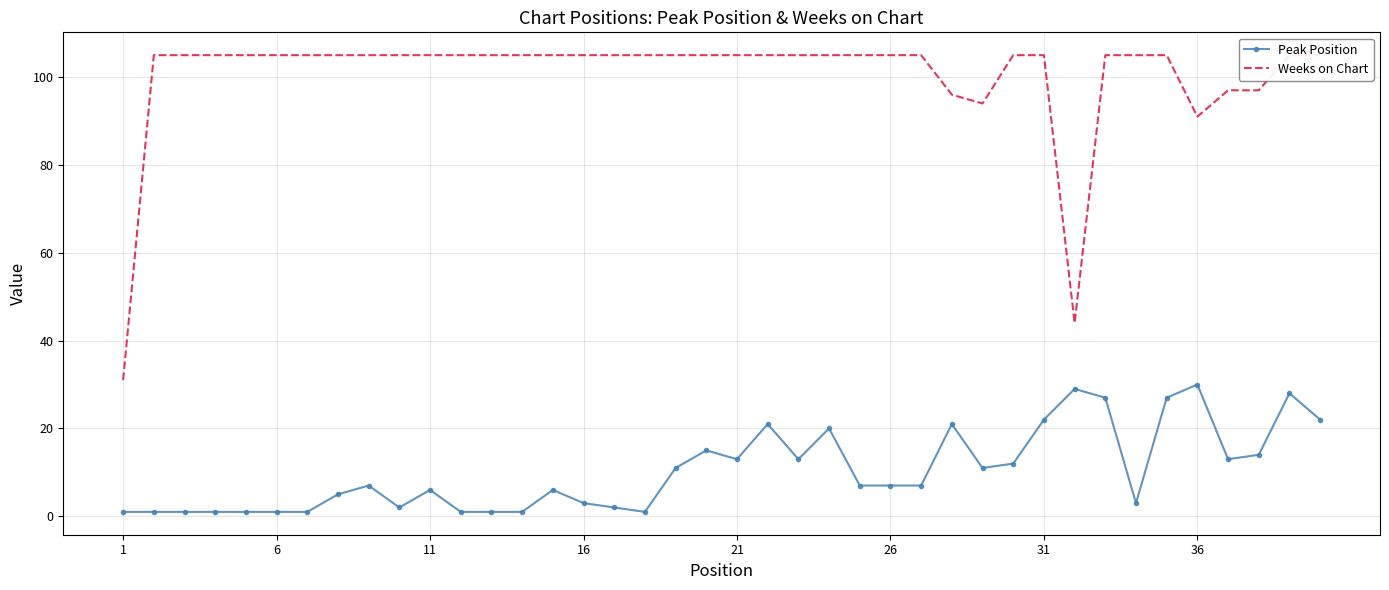

True or false: Peak Position and Weeks on Chart cross at least once.

False